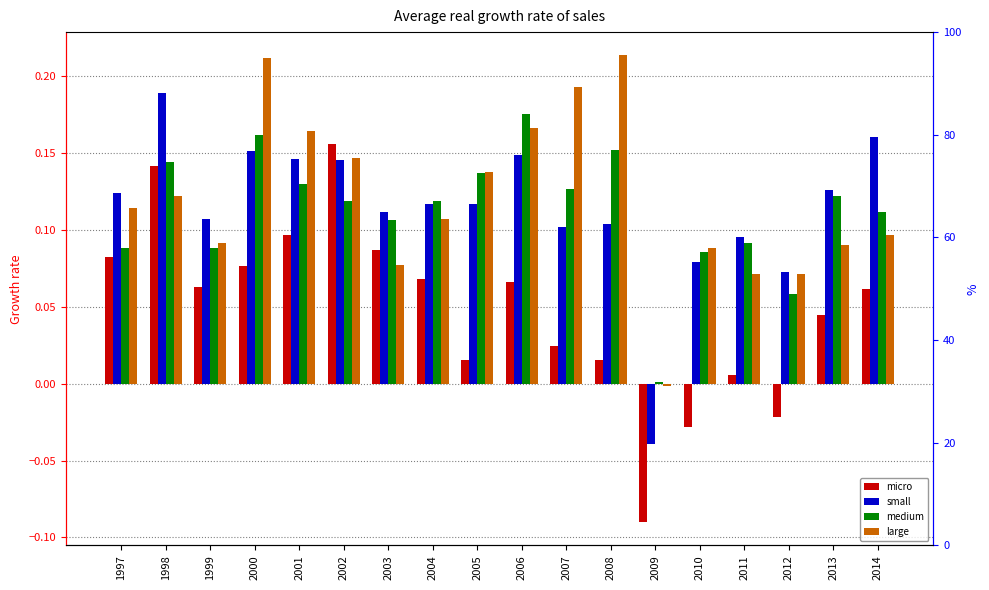

Reading left to right, extract all data points from this chart.

micro: 0.1	0.1	0.1	0.1	0.1	0.2	0.1	0.1	0.0	0.1	0.0	0.0	-0.1	-0.0	0.0	-0.0	0.0	0.1
small: 0.1	0.2	0.1	0.2	0.1	0.1	0.1	0.1	0.1	0.1	0.1	0.1	-0.0	0.1	0.1	0.1	0.1	0.2
medium: 0.1	0.1	0.1	0.2	0.1	0.1	0.1	0.1	0.1	0.2	0.1	0.2	0.0	0.1	0.1	0.1	0.1	0.1
large: 0.1	0.1	0.1	0.2	0.2	0.1	0.1	0.1	0.1	0.2	0.2	0.2	-0.0	0.1	0.1	0.1	0.1	0.1